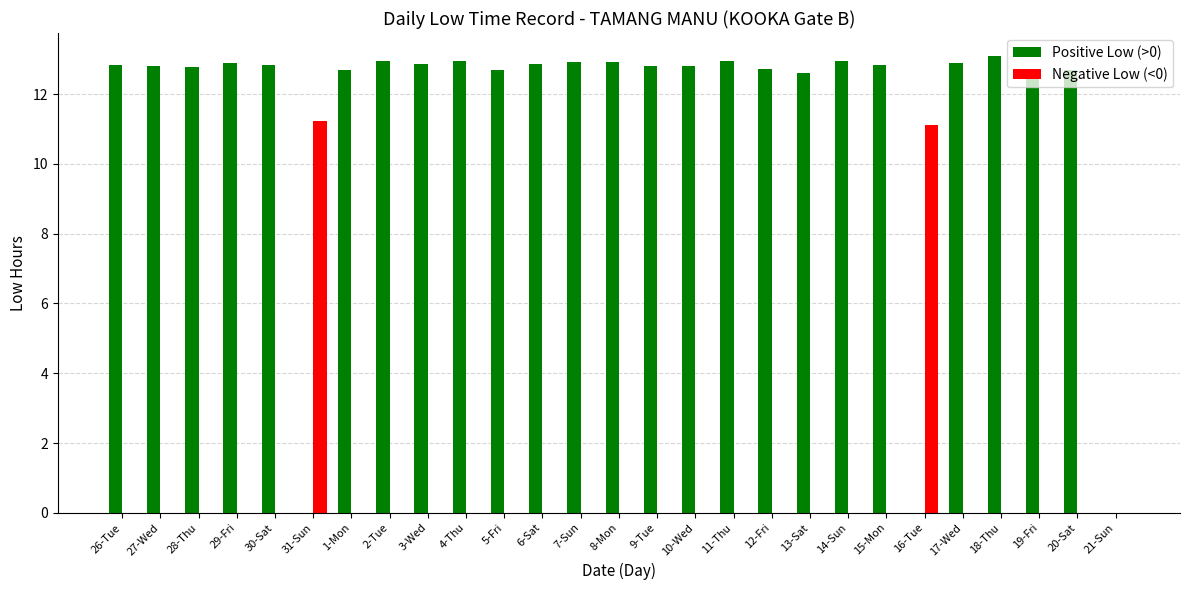

At which label does Positive Low (>0) reach its peak?

18-Thu